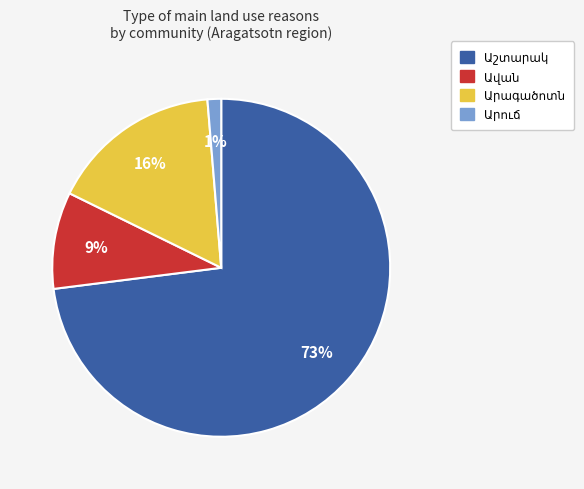

How many slices are in this pie chart?

4